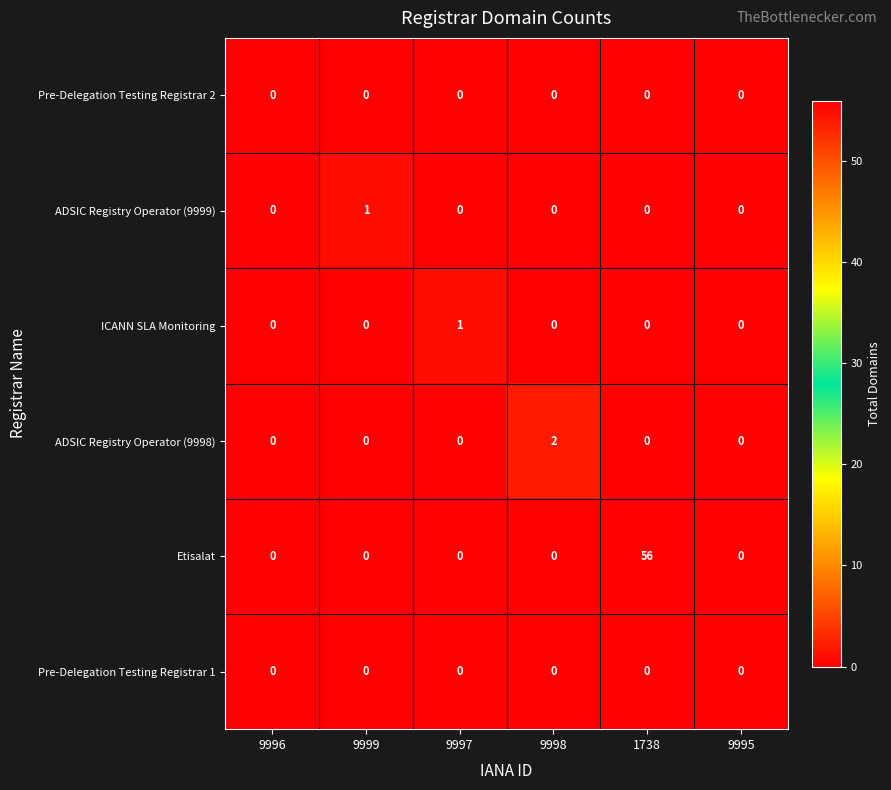

What is the spread (max minus min) of values at 1738?

56